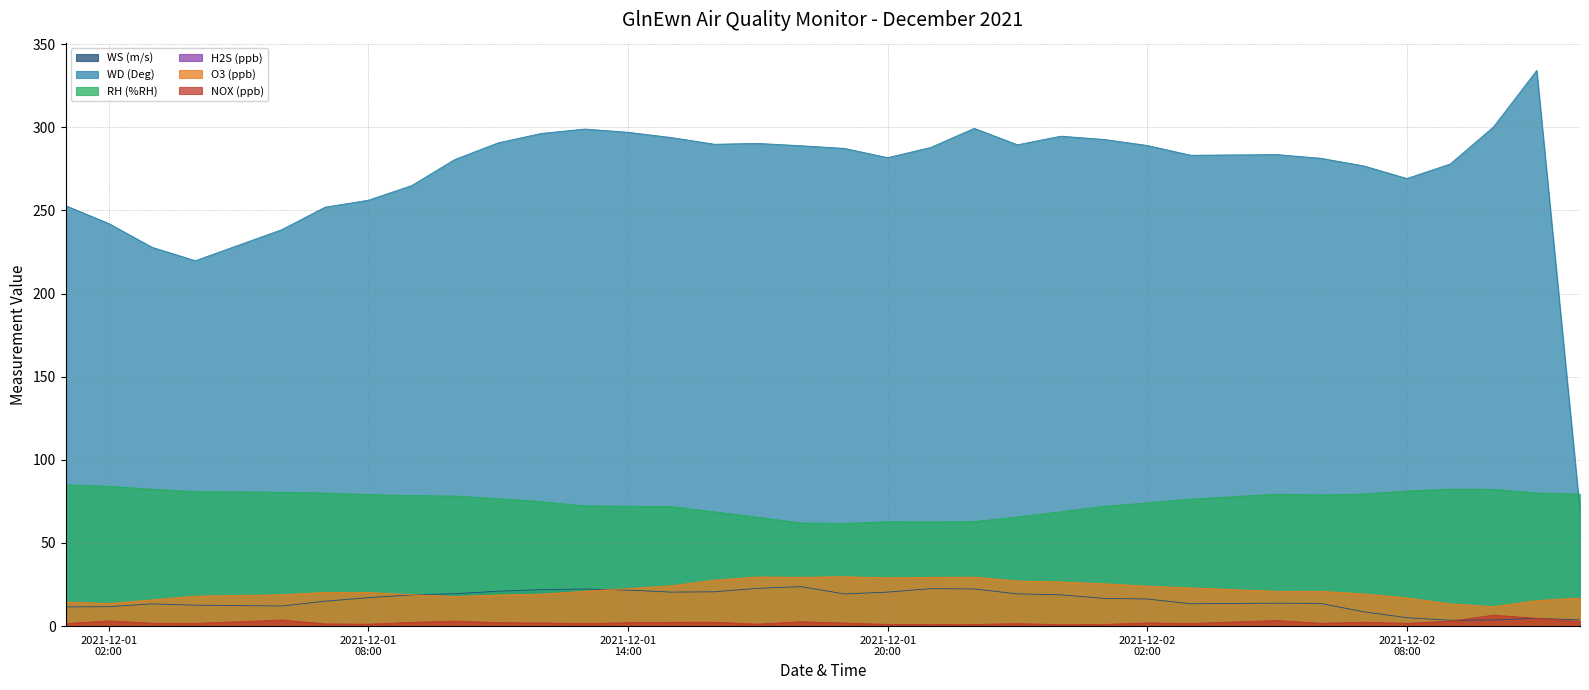

Which series changed the most between 2021-12-01 20:00 and 2021-12-02 12:00?

WD (Deg)